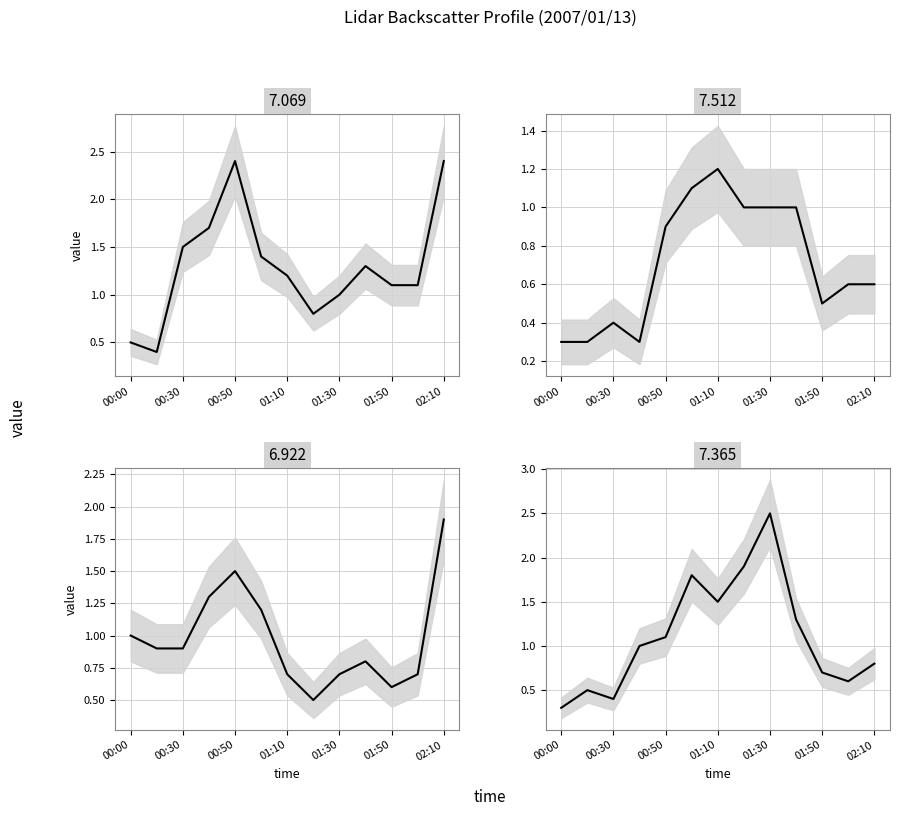

What is the minimum value for 6.922?

0.5